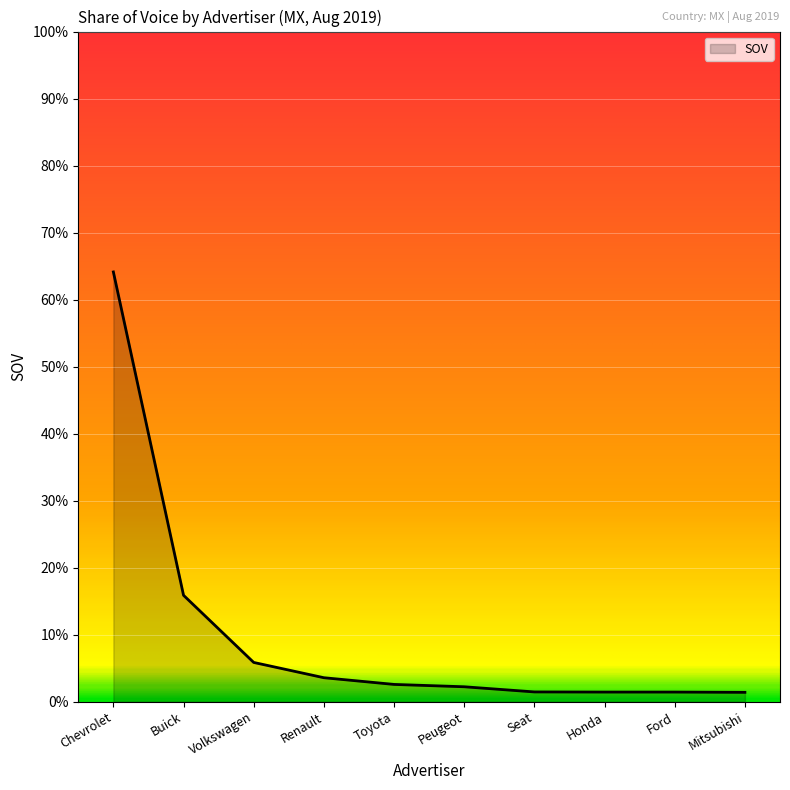

Which category has the highest value across all series?

Chevrolet